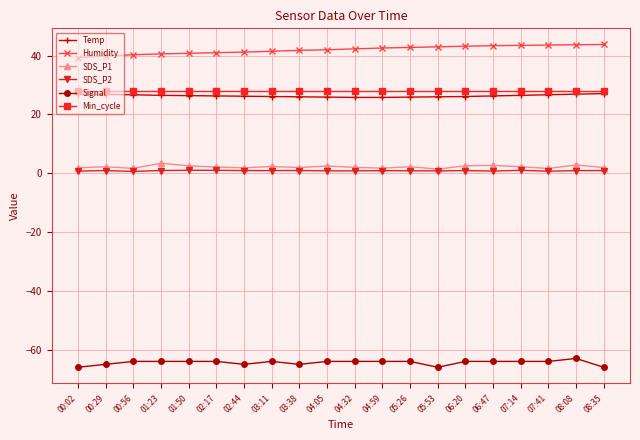

What is the label of the 17th point from the right?

01:23